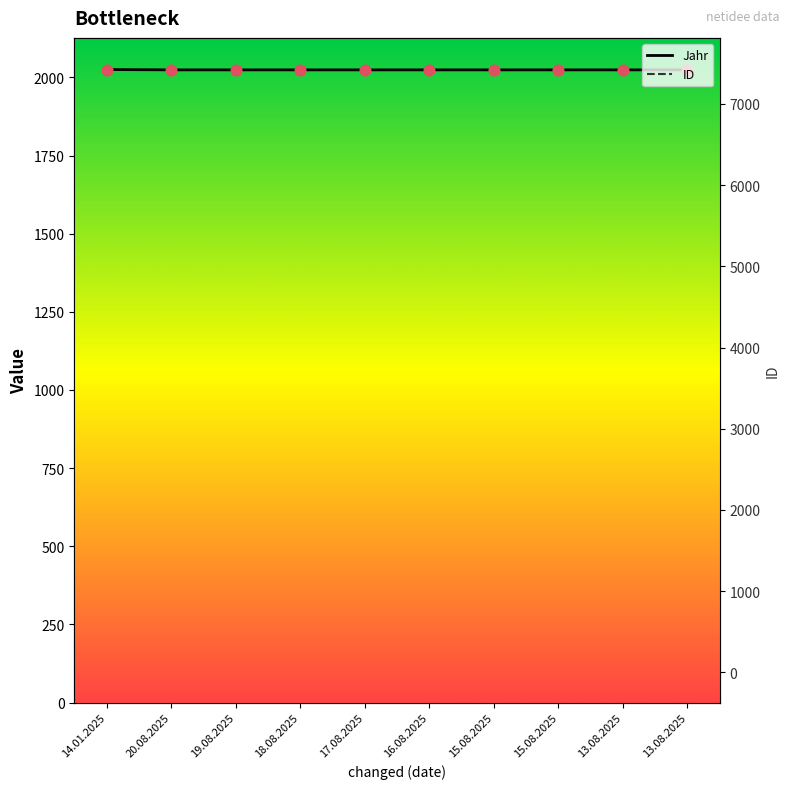

Which series has the widest spread of Y values?

ID